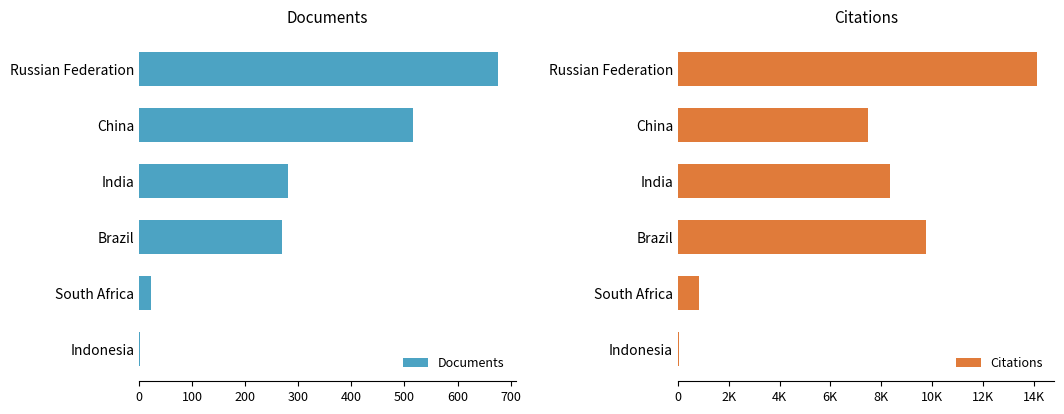

What is the average value of the Citations series?

6764